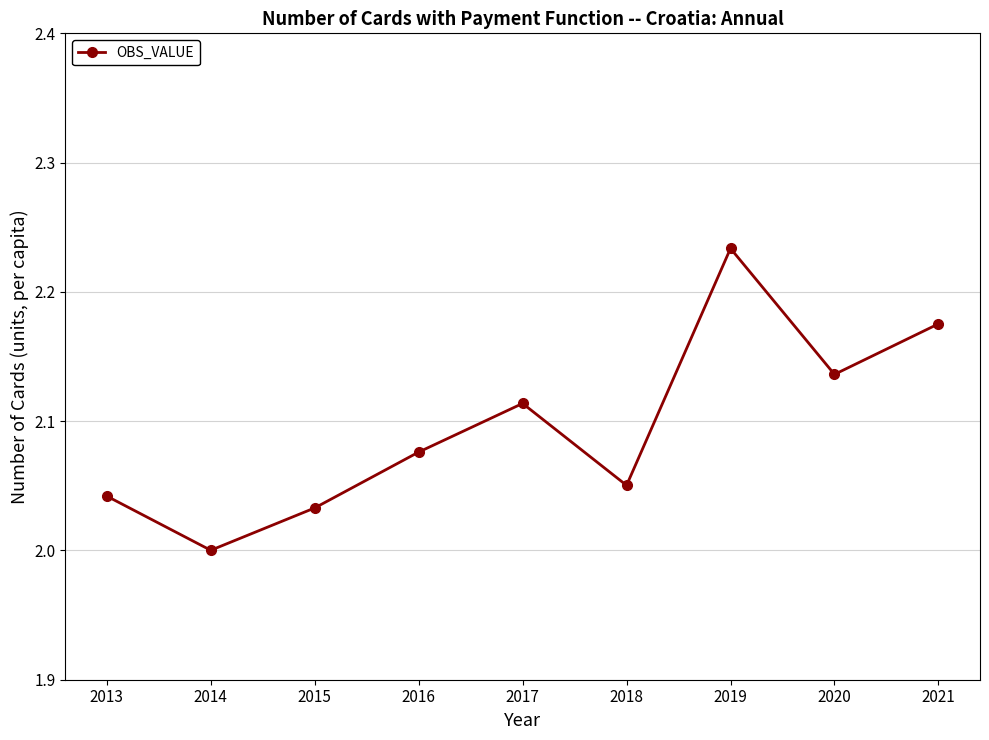

What is the sum of the values at 2018 and 2016?

4.1